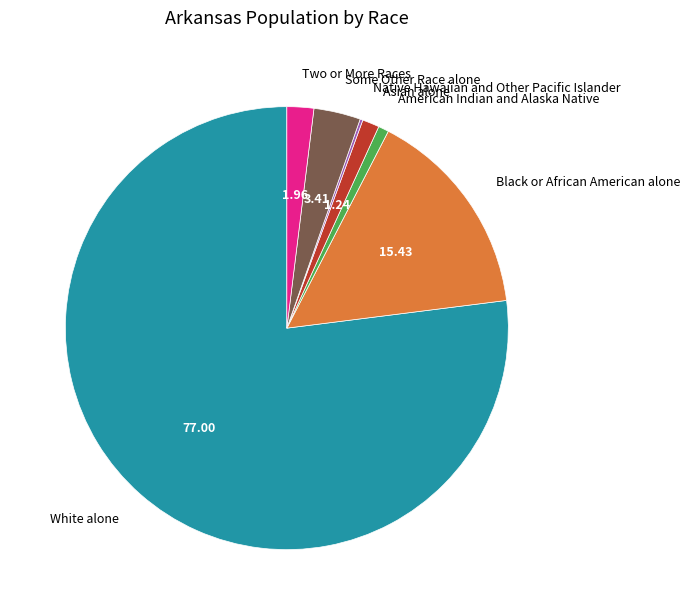

Is it true that Black or African American alone is 7% of the pie?

False